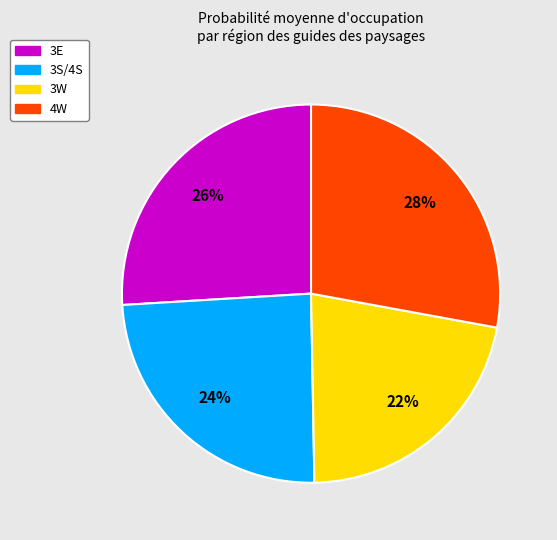

Which has a higher value, 3E or 3S/4S?

3E